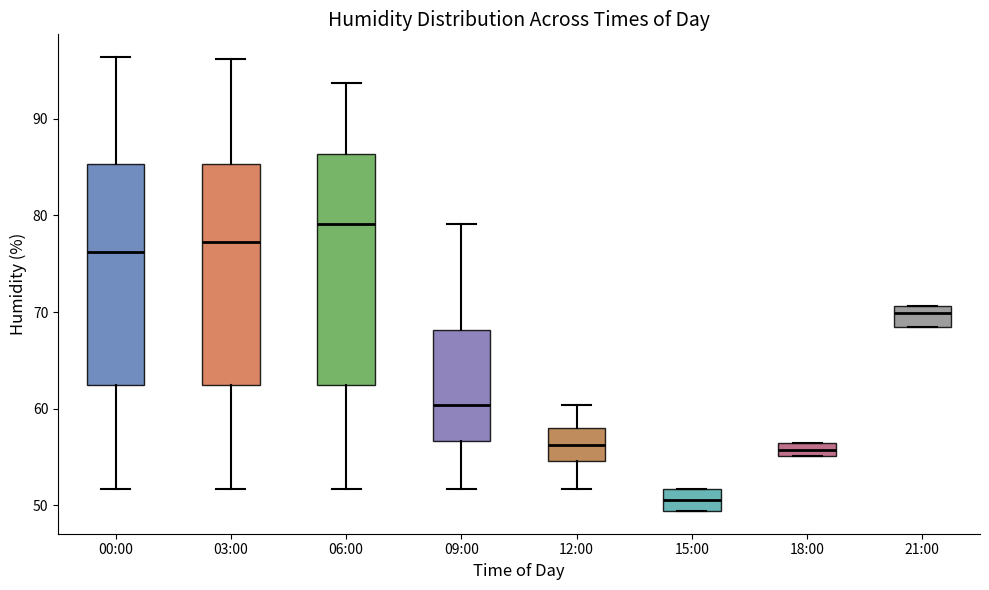

Which box is the tallest, from its lower edge to its upper edge?

06:00